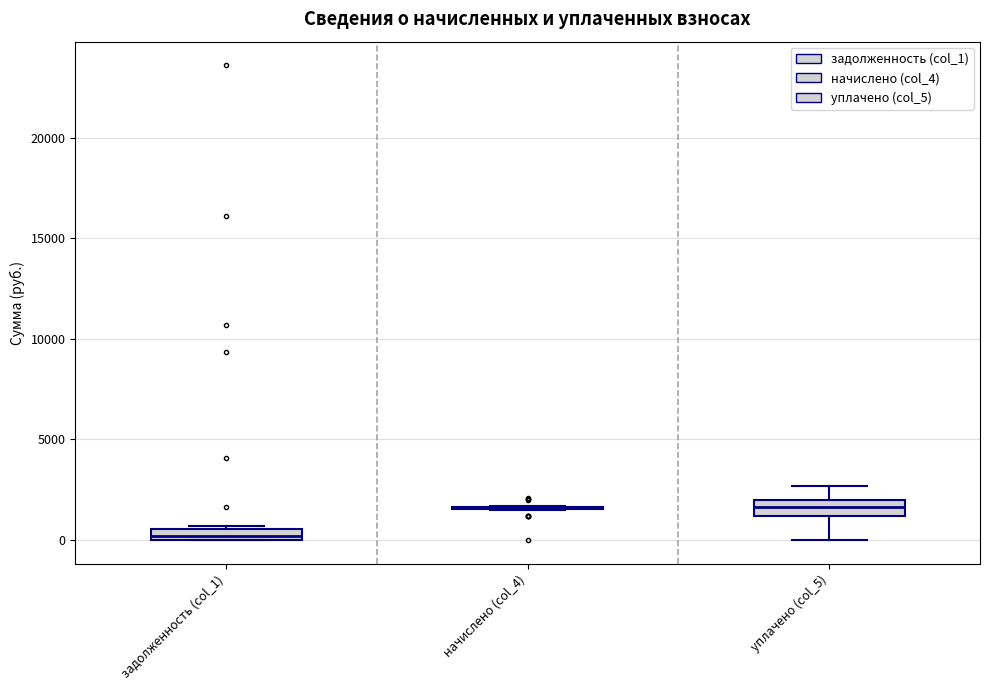

Where is the upper edge of the box for задолженность (col_1) on the y-axis? The values are not printed on the chart, so give them approximately, as read against the axis.

500